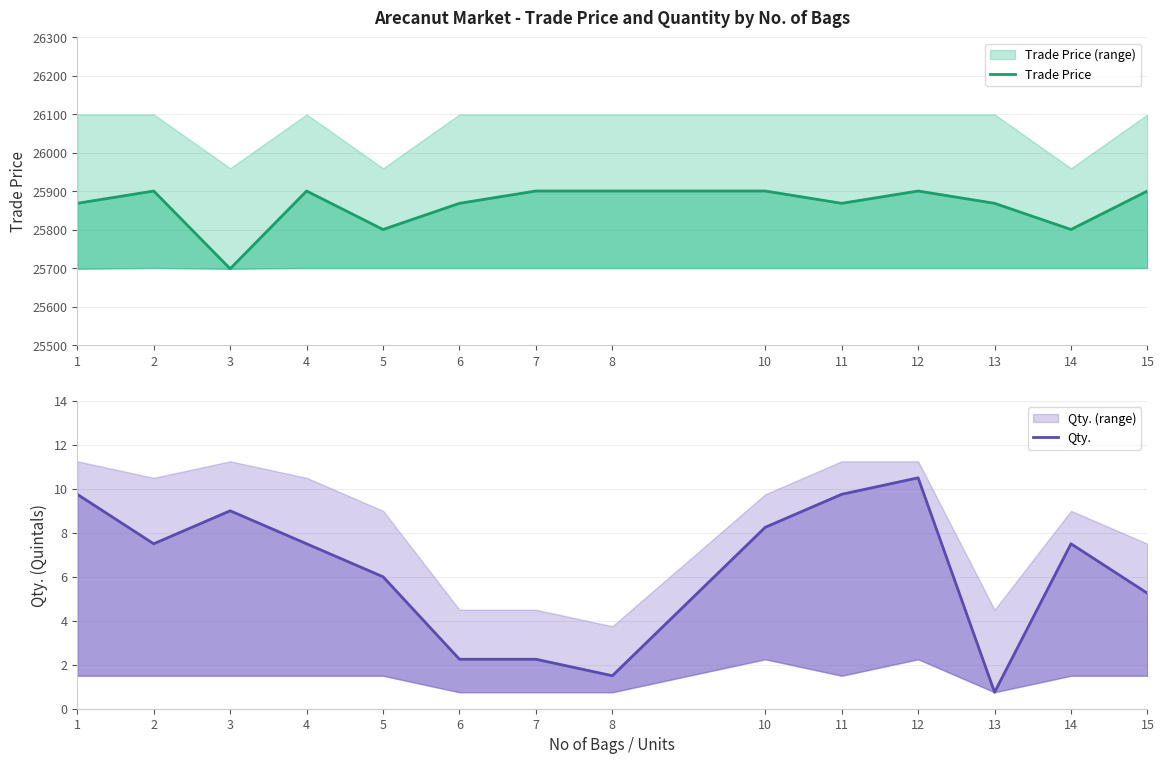

Is it true that Qty. equals 9.8 at 1?

True